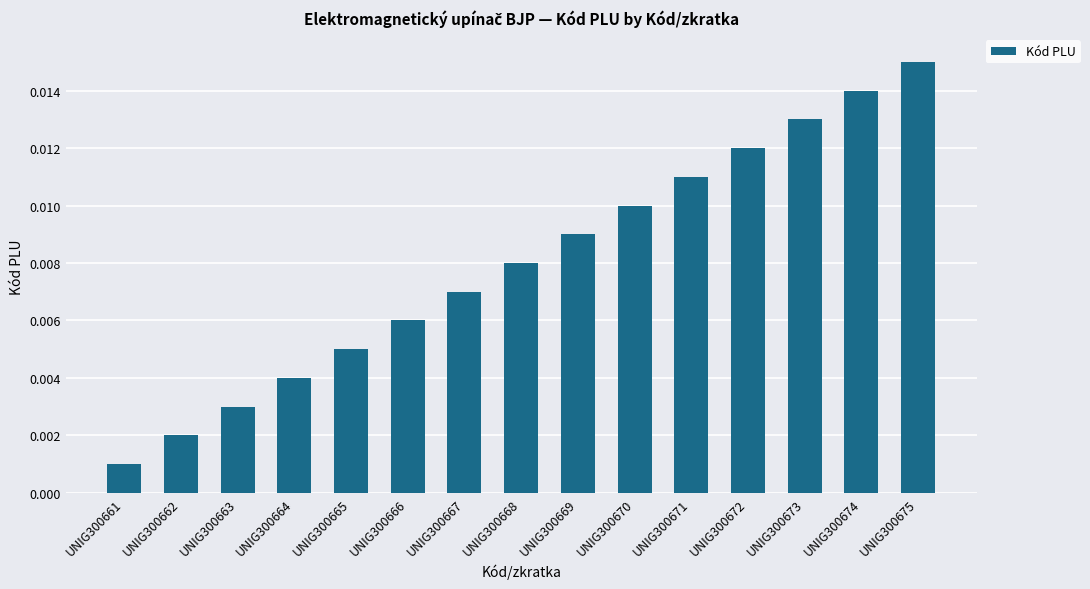

What is the sum of all values?

0.1